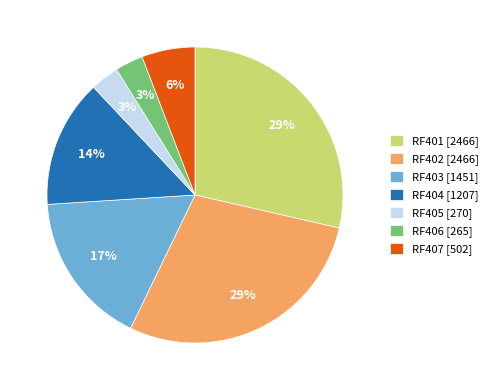

Count the number of slices in the pie.

7